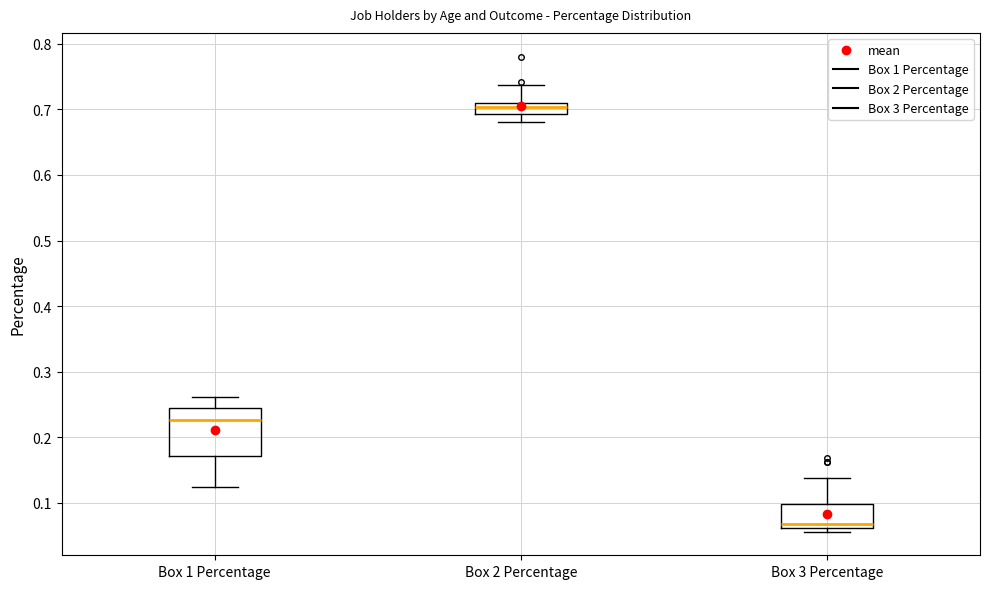

Where is the lower edge of the box for Box 3 Percentage on the y-axis? The values are not printed on the chart, so give them approximately, as read against the axis.

0.06